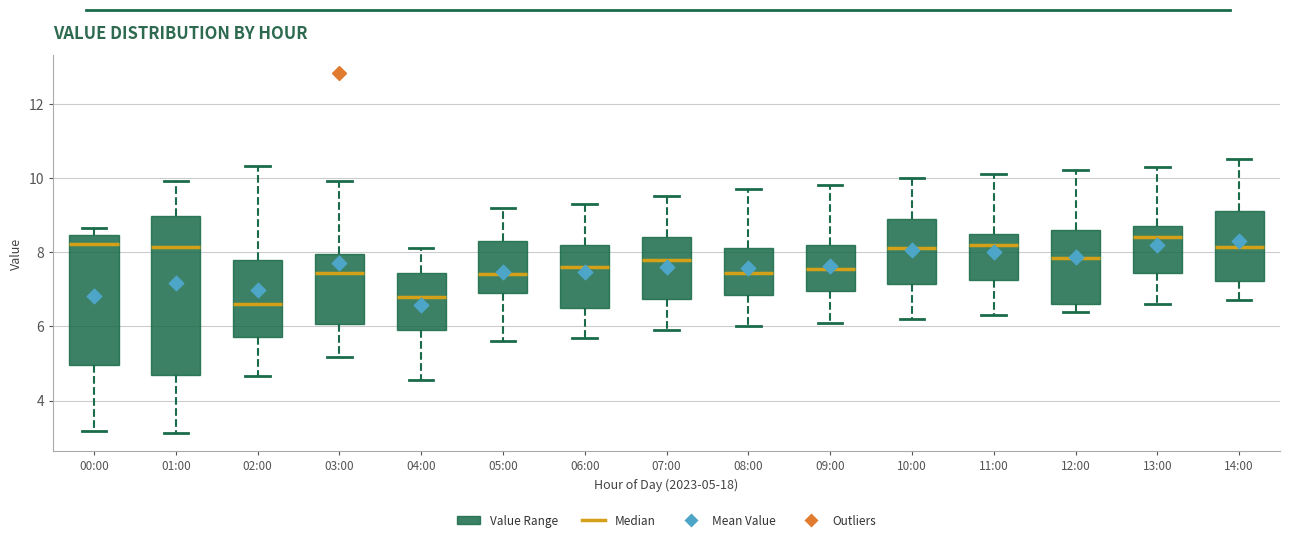

Which box is the tallest, from its lower edge to its upper edge?

01:00